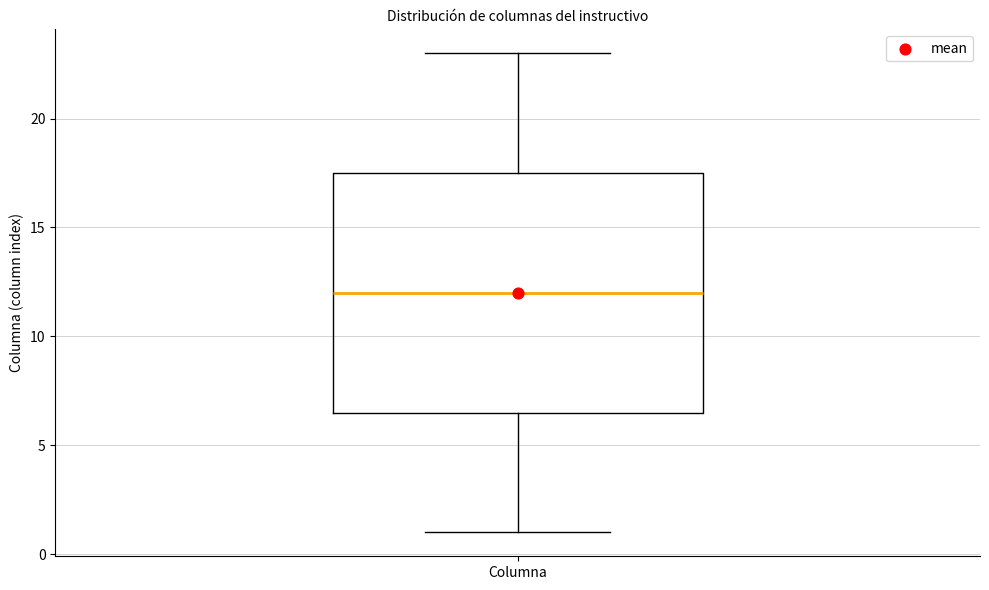

Read this box plot against the y-axis: the position of the median line, the range covered by the box, and the ends of both whiskers. The values are not printed on the chart, so give them approximately, as read against the axis.

median 12.0, box 6.5 to 17.5, whiskers 1.0 to 23.0